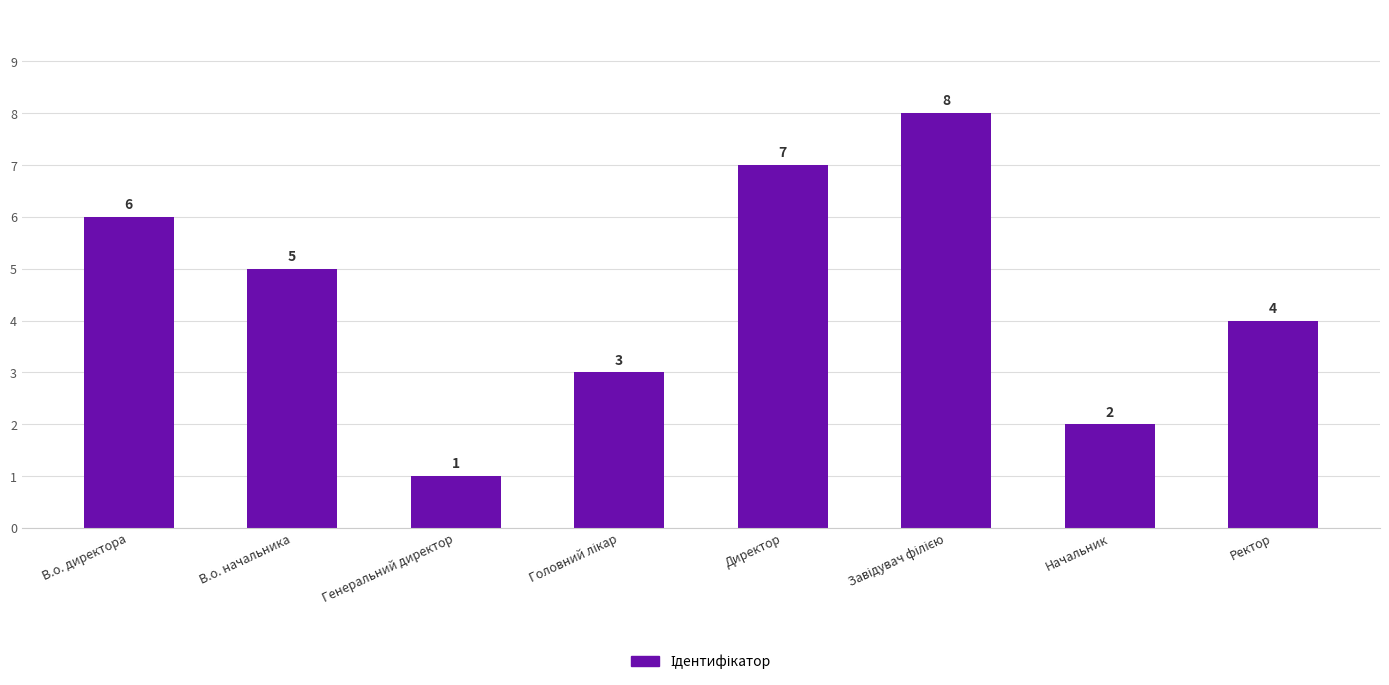

What is the label of the 5th bar from the left?

Директор